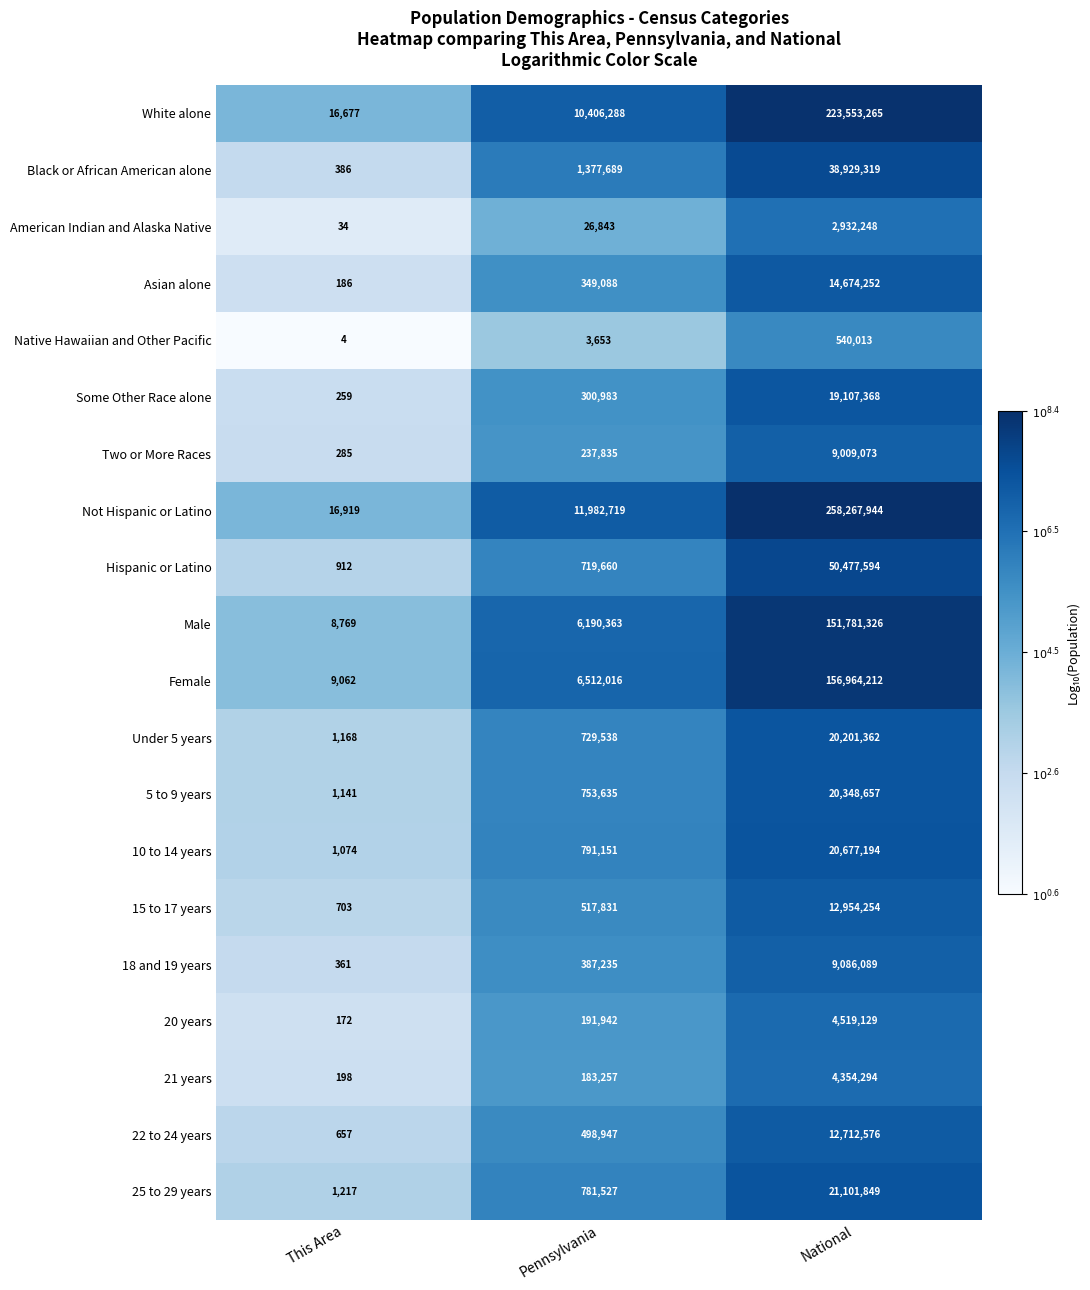

What is the spread (max minus min) of values at This Area?

16915